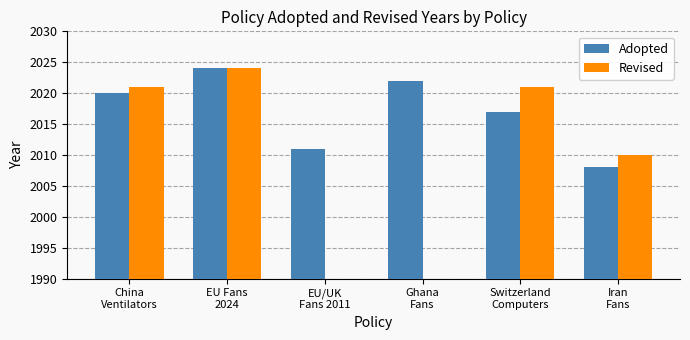

Rank the series by their average value, from lowest to highest.

Revised, Adopted